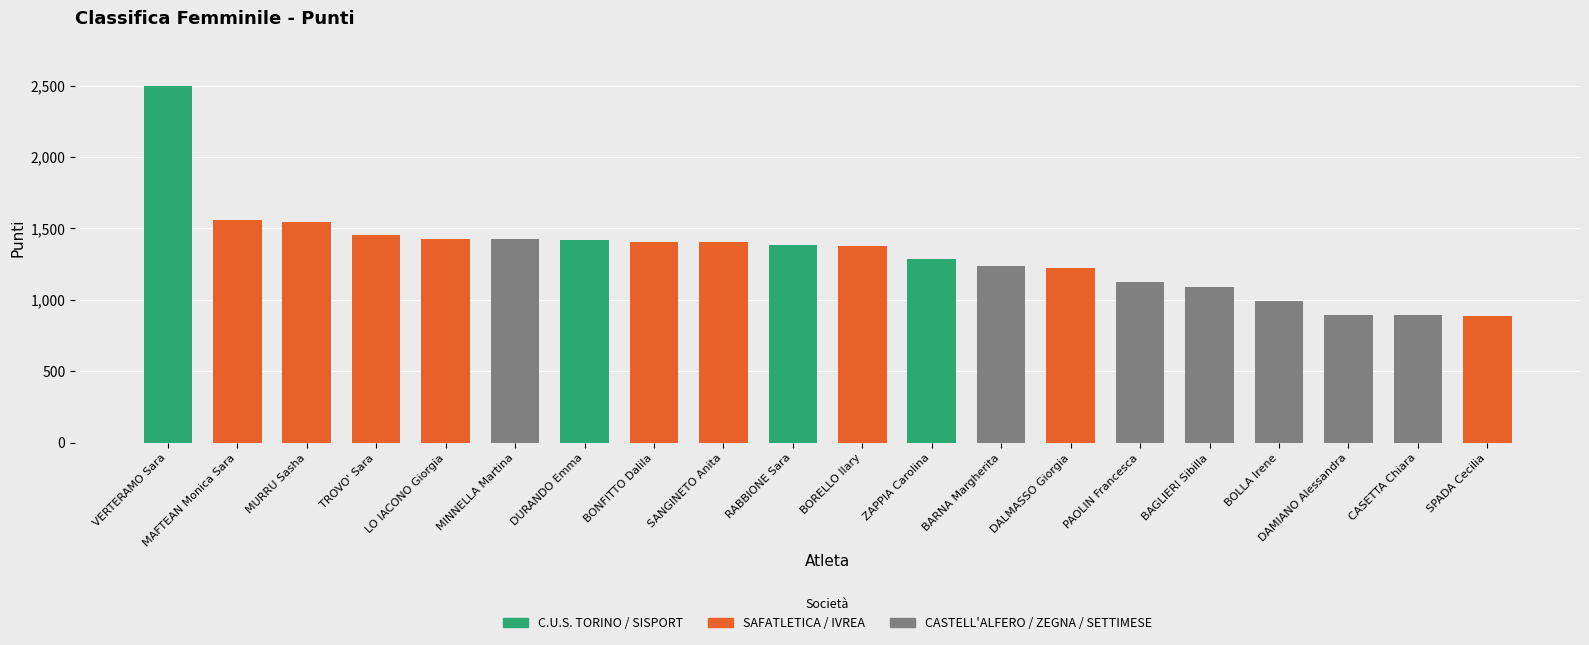

What is the value of the 10th bar from the left?

1387